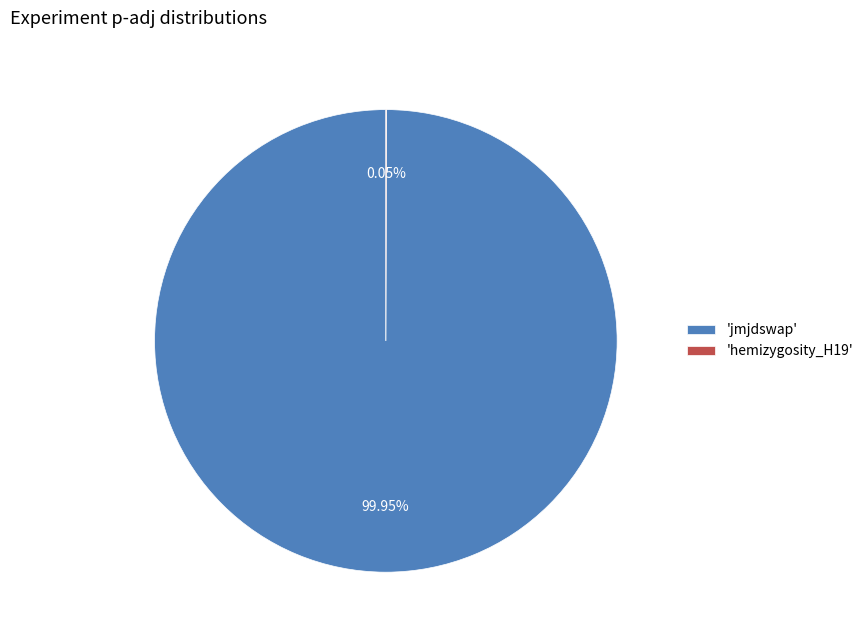

What is the largest slice in the pie chart?

'jmjdswap'